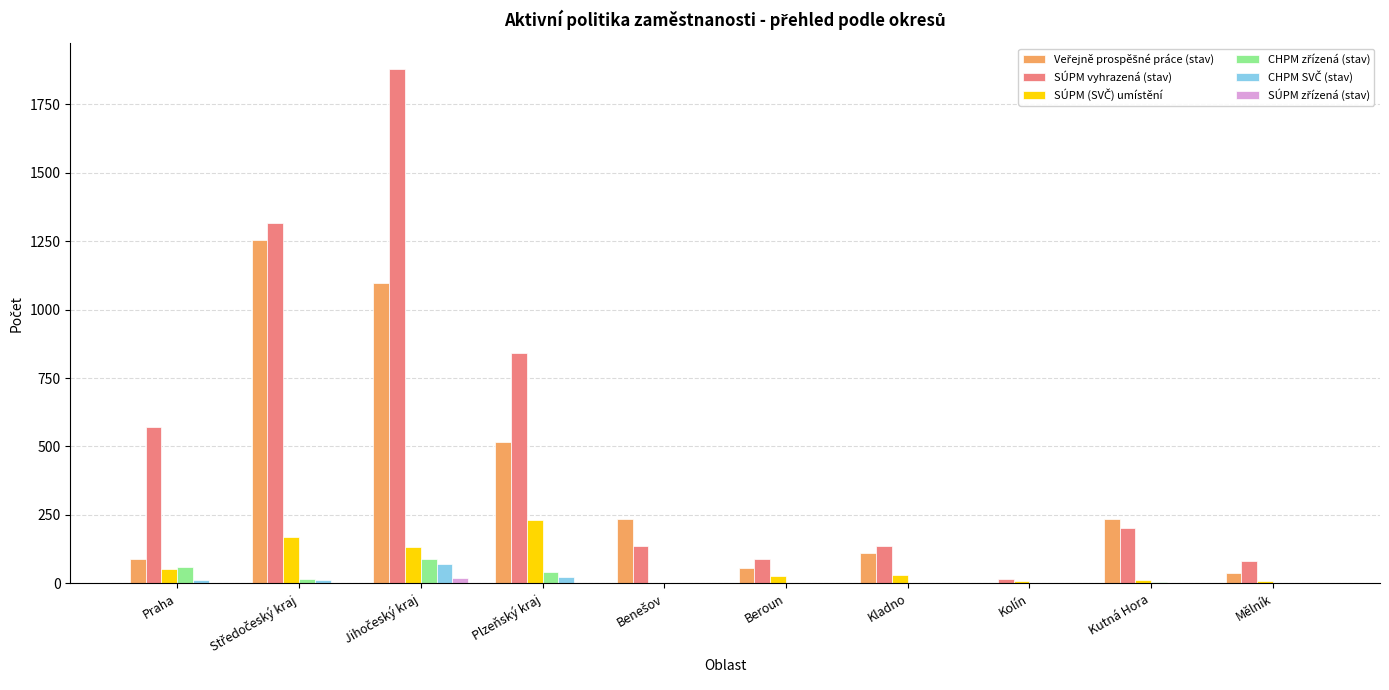

What is the maximum value shown in the chart?

1880